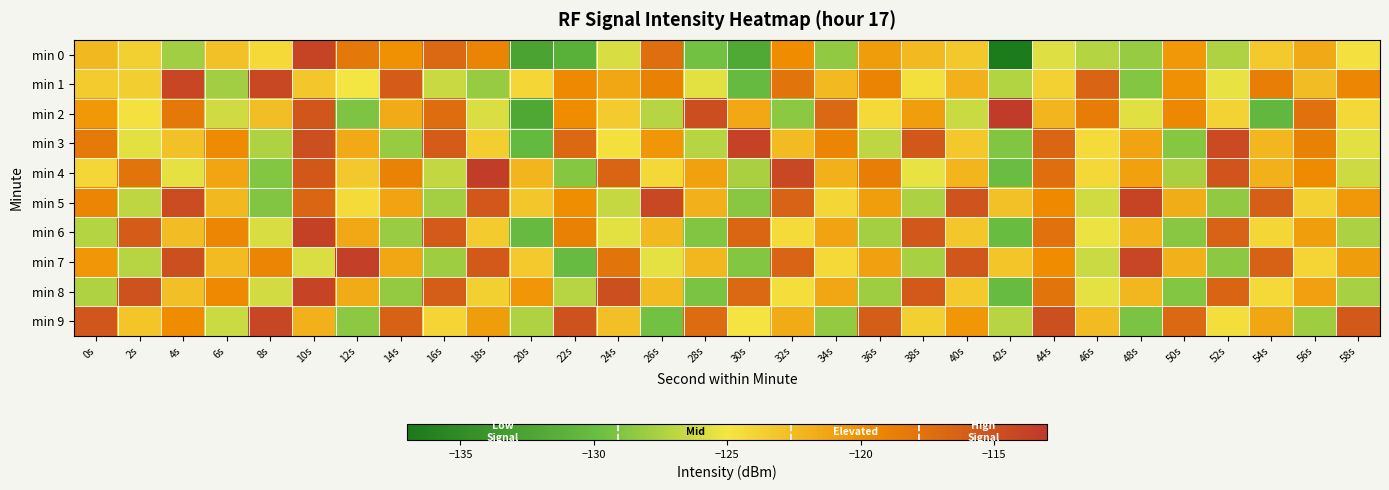

Rank the series by their maximum value, from lowest to highest.

min 9, min 1, min 5, min 0, min 8, min 3, min 6, min 7, min 4, min 2